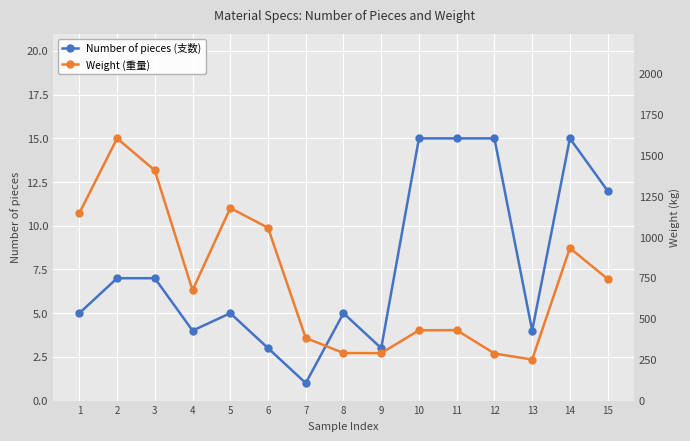

List the series in order of their peak value, lowest first.

Number of pieces (支数), Weight (重量)